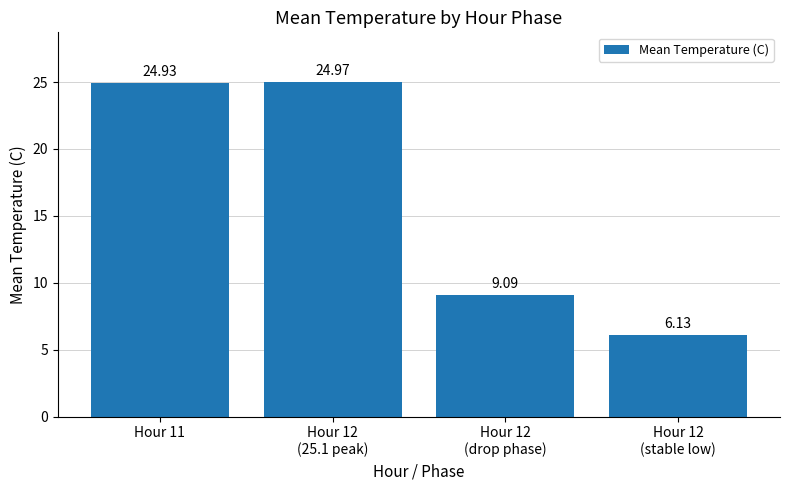

True or false: the data shows 14.7 at Hour 12
(25.1 peak).

False